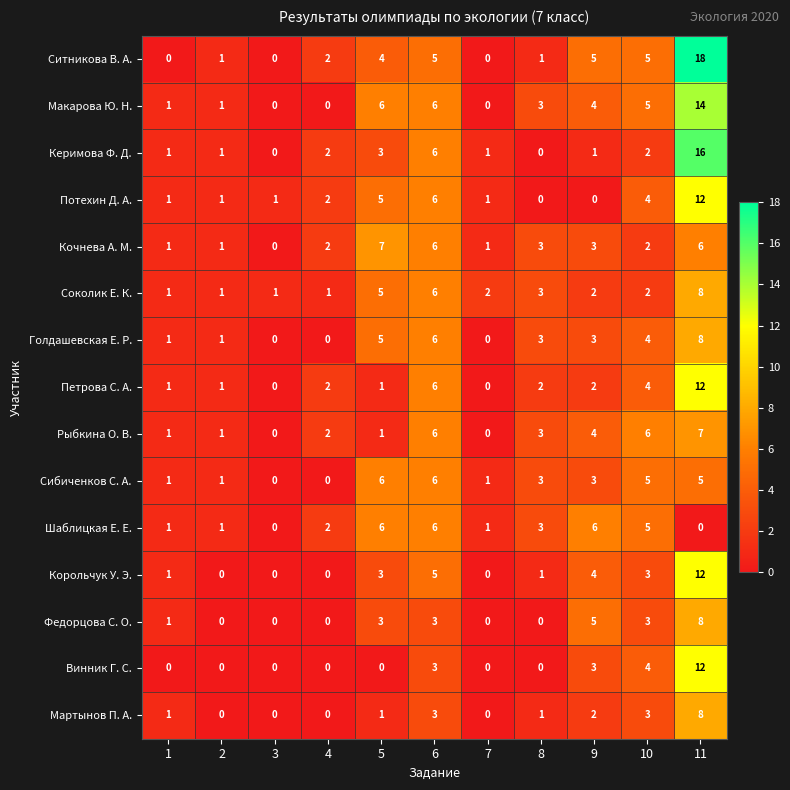

The Корольчук У. Э. series shows 1 at 10. True or false?

False